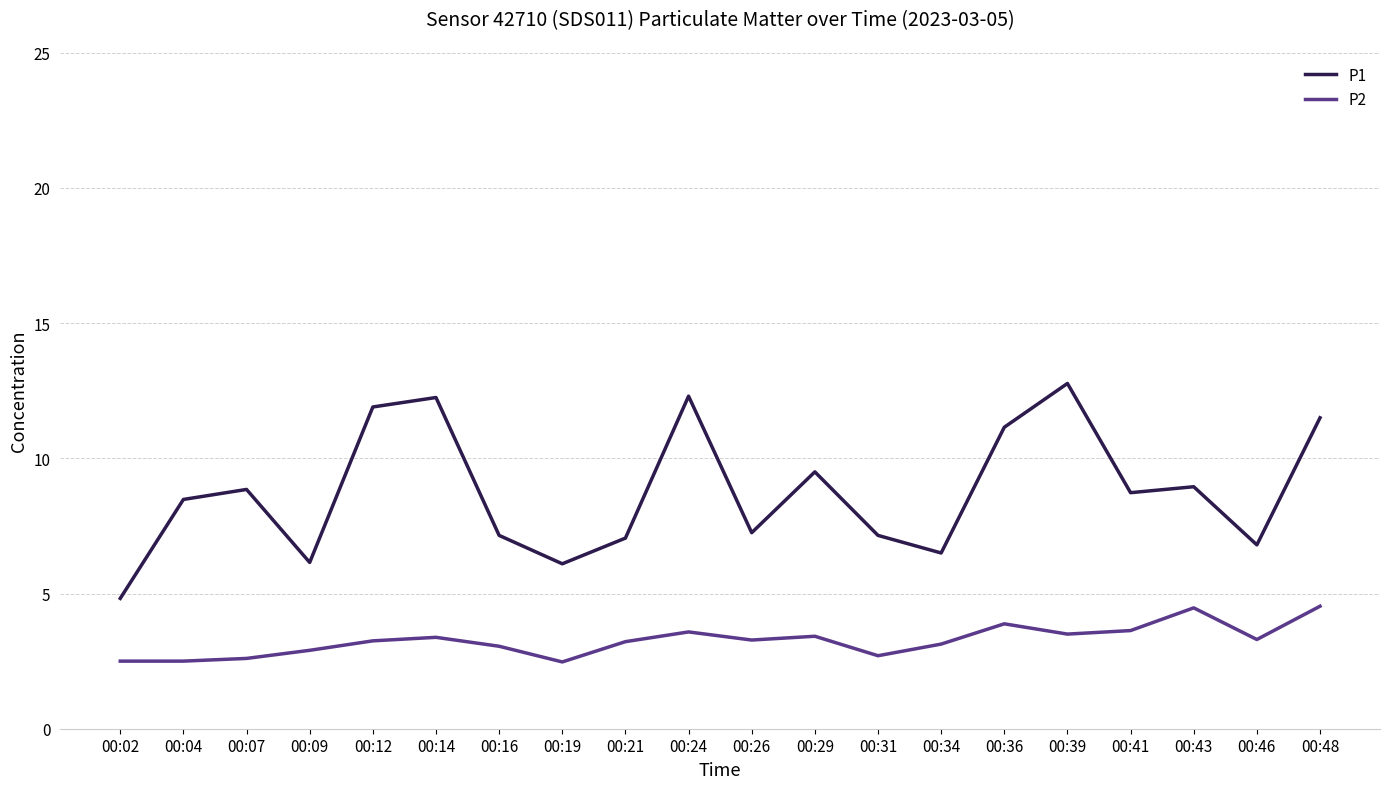

What is the sum of the P1 values at 00:41 and 00:09?

14.9